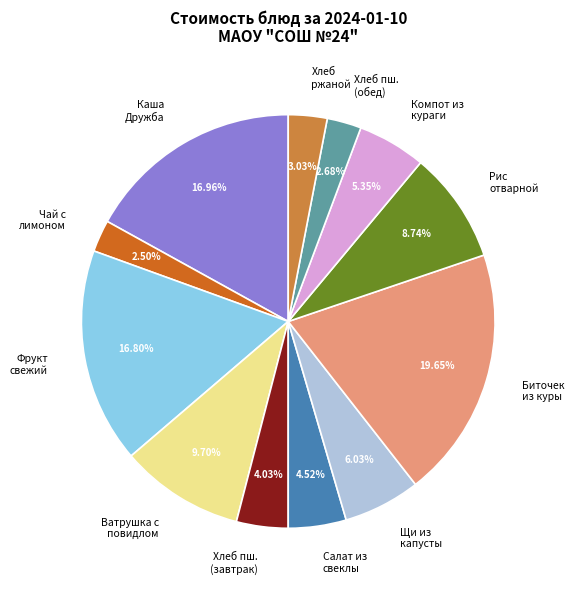

Does any single category account for the majority?

No